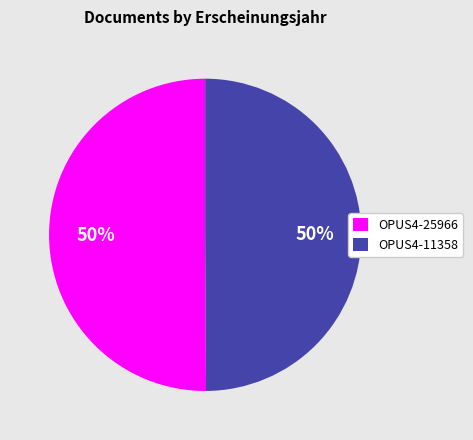

Do OPUS4-11358 and OPUS4-25966 together represent more than half of the pie?

Yes